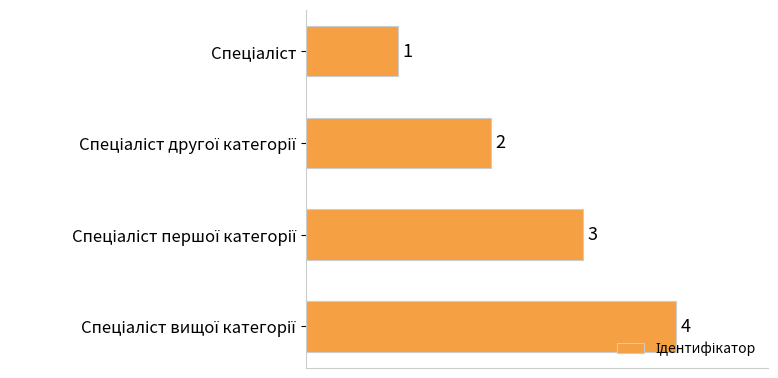

What is the greatest value displayed?

4